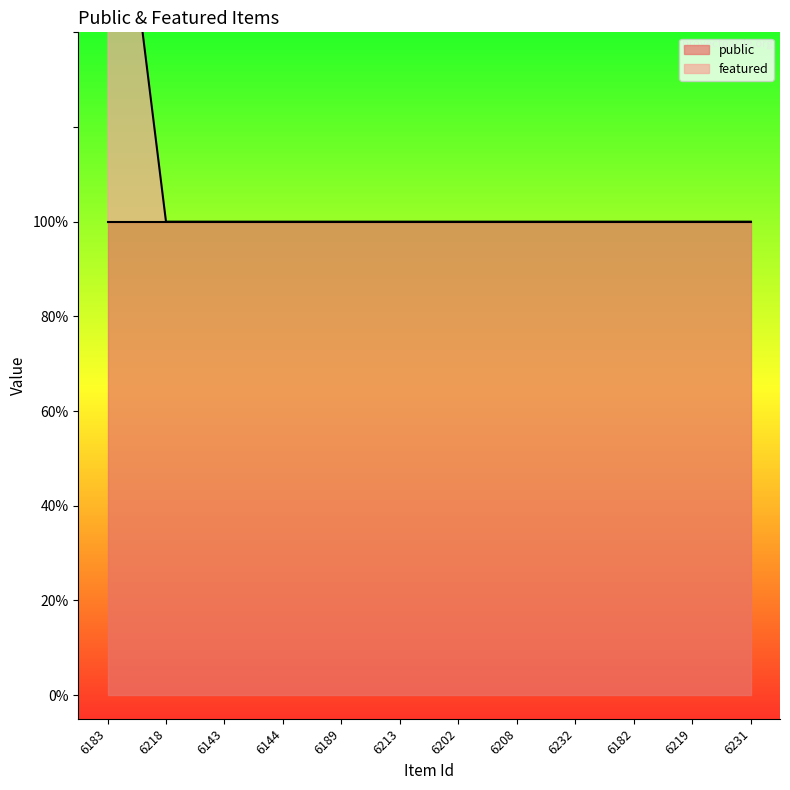

Which label corresponds to the largest value in the chart?

6183